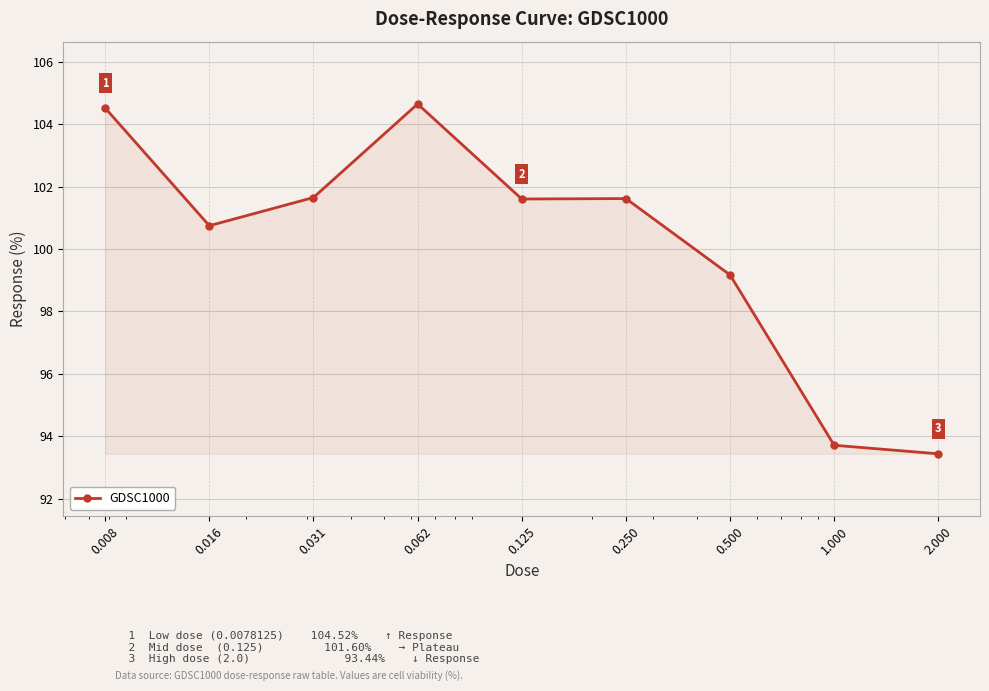

What is the greatest value displayed?

104.6